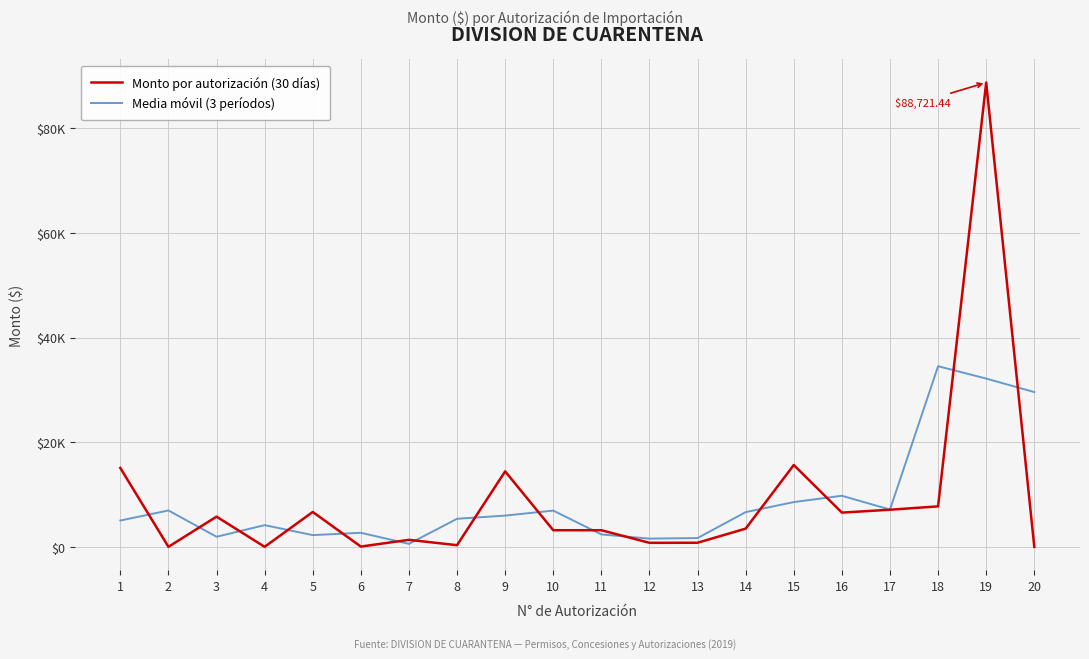

Rank the series by their maximum value, from lowest to highest.

Media móvil (3 períodos), Monto por autorización (30 días)